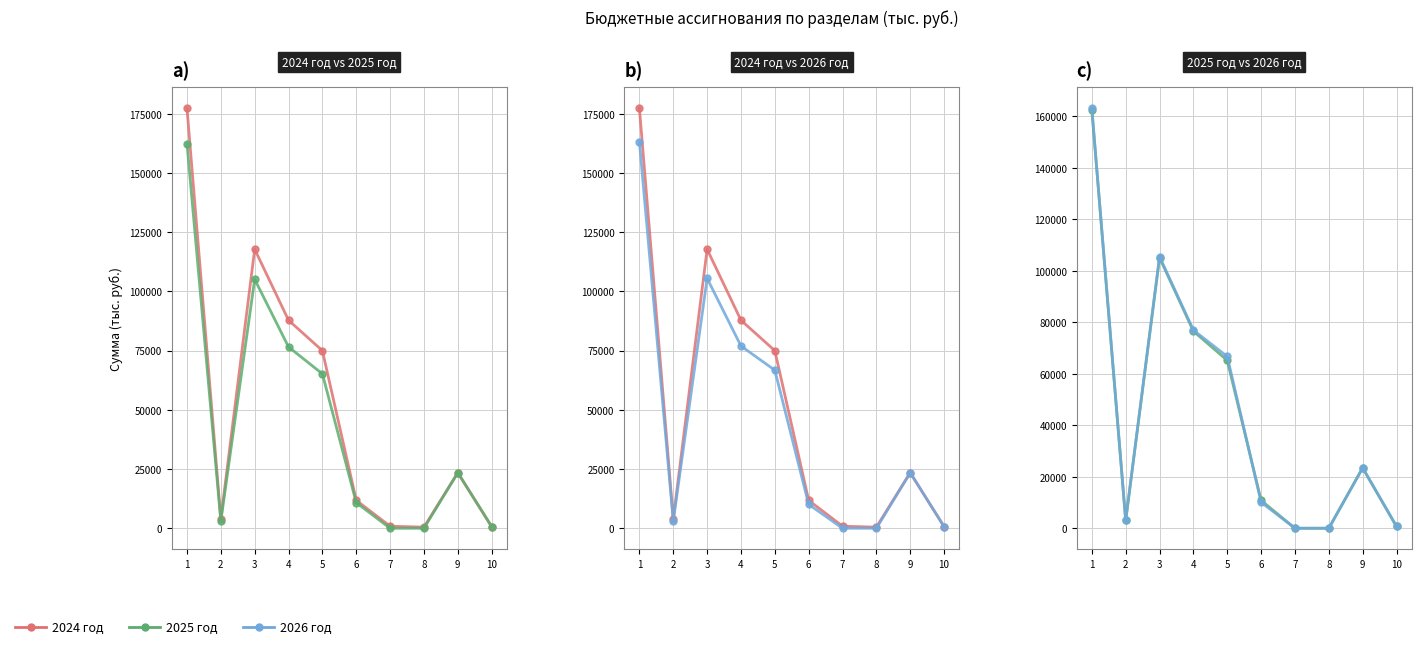

Which category has the highest value in the 2024 год series?

1